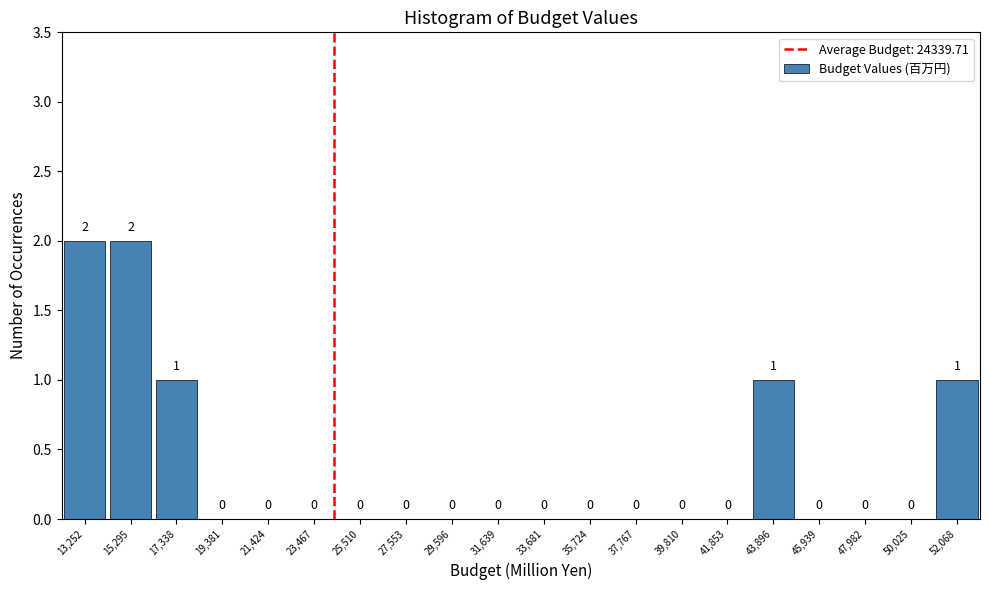

Reading left to right, transcribe this chart: for each bar, give the range it covers on the x-axis and its height. The bar edges are not printed on the chart, so give them approximately, as read against the axis.

12000 to 14500: 2
14500 to 16500: 2
16500 to 18500: 1
18500 to 20500: 0
20500 to 22500: 0
22500 to 24500: 0
24500 to 26500: 0
26500 to 28500: 0
28500 to 30500: 0
30500 to 32500: 0
32500 to 34500: 0
34500 to 36500: 0
36500 to 39000: 0
39000 to 41000: 0
41000 to 43000: 0
43000 to 45000: 1
45000 to 47000: 0
47000 to 49000: 0
49000 to 51000: 0
51000 to 53000: 1